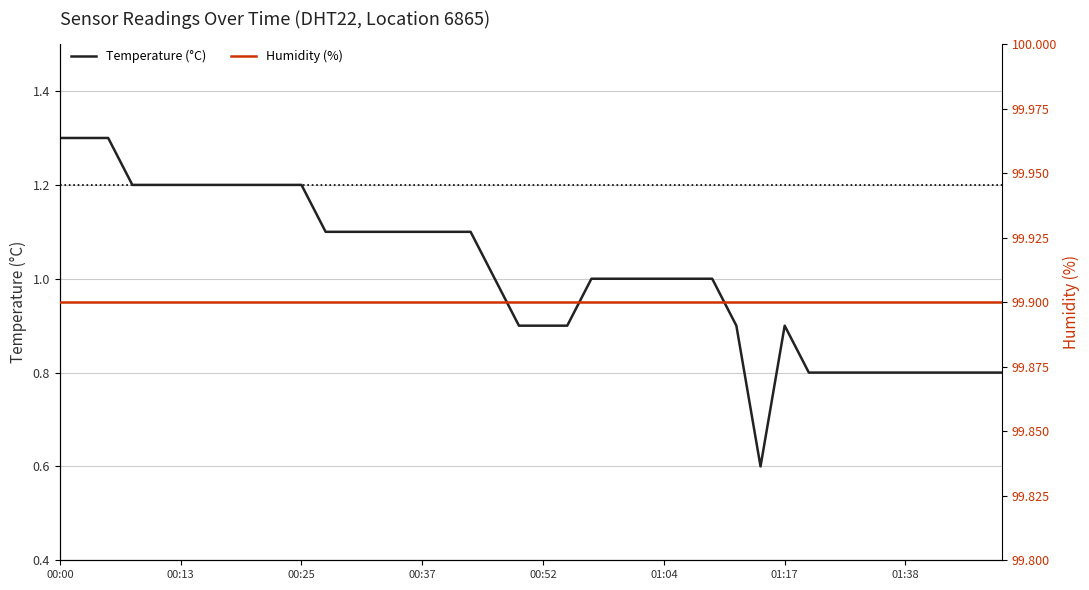

What is the value of the Humidity (%) point at the 14th from the left?

99.9